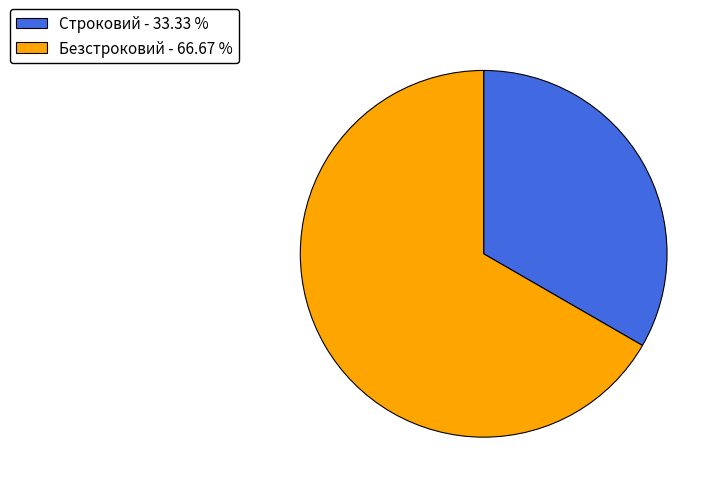

Which has a higher value, Безстроковий - 66.67 % or Строковий - 33.33 %?

Безстроковий - 66.67 %